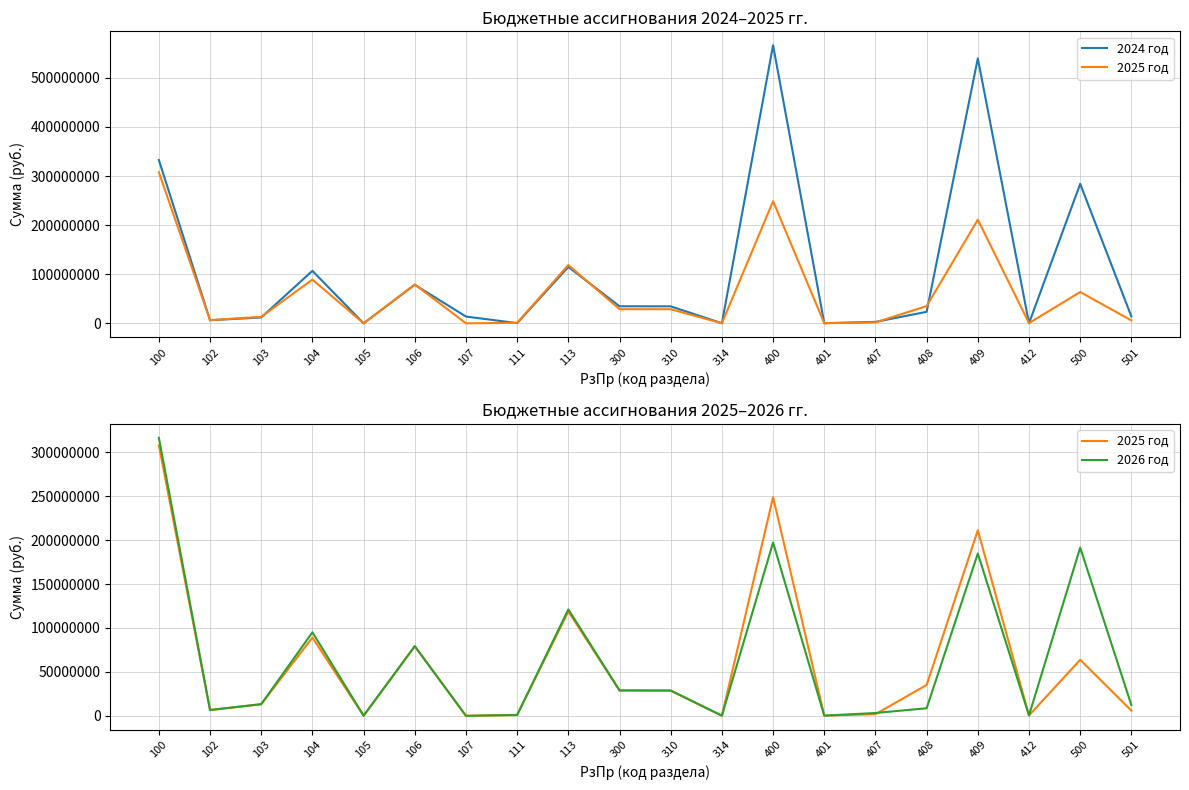

True or false: 2026 год and 2025 год cross at least once.

True